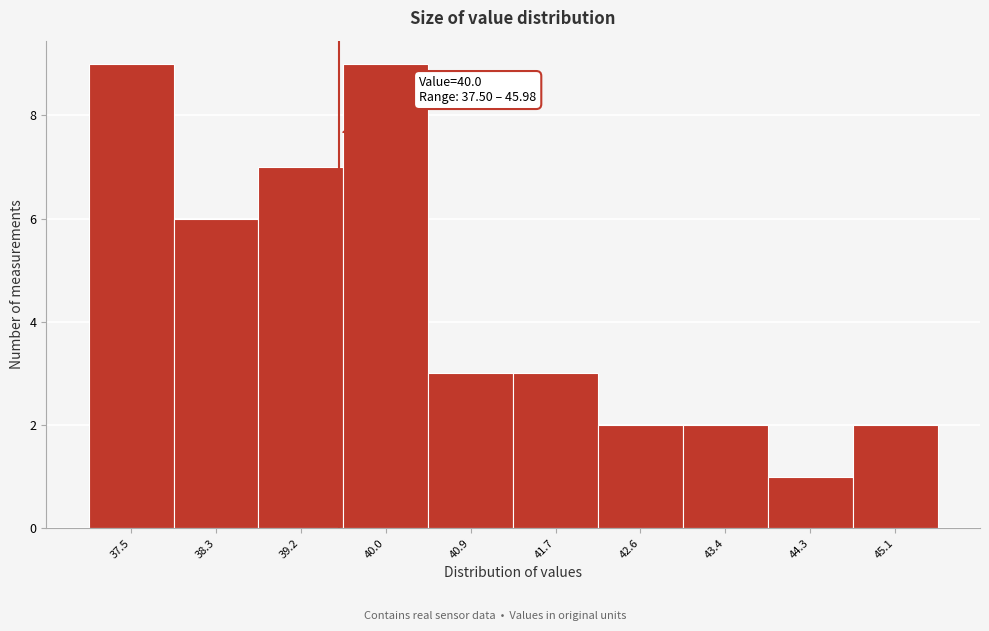

Reading right to left, what are all the values shown in this chart?

45.1=2	44.3=1	43.4=2	42.6=2	41.7=3	40.9=3	40.0=9	39.2=7	38.3=6	37.5=9